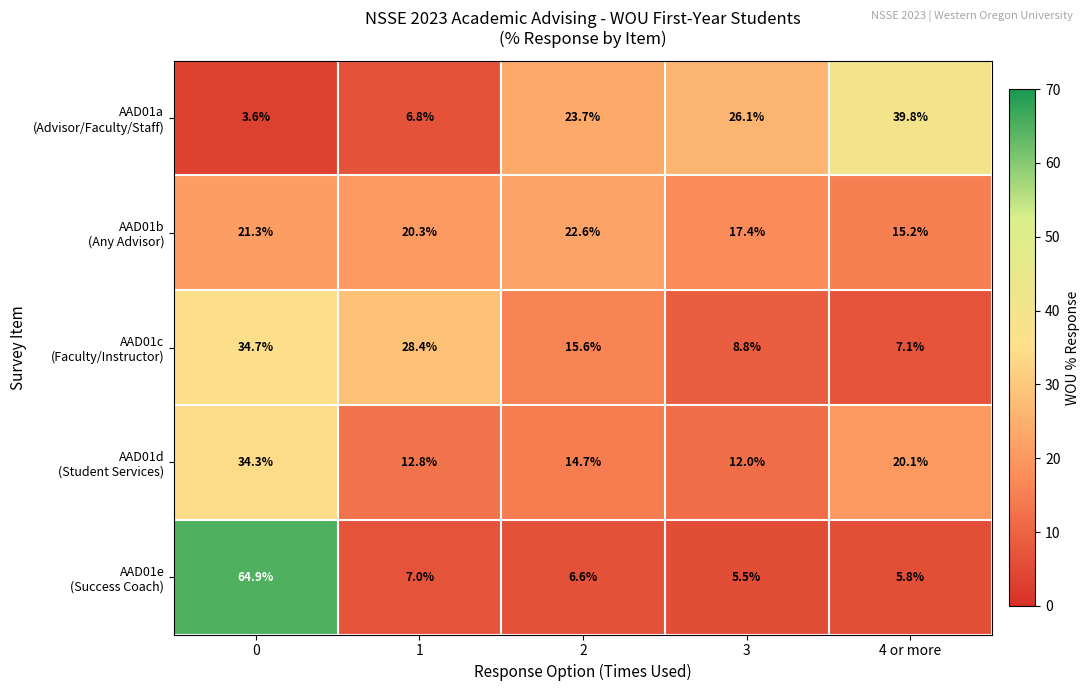

At how many categories does at least one series exceed 12?

5